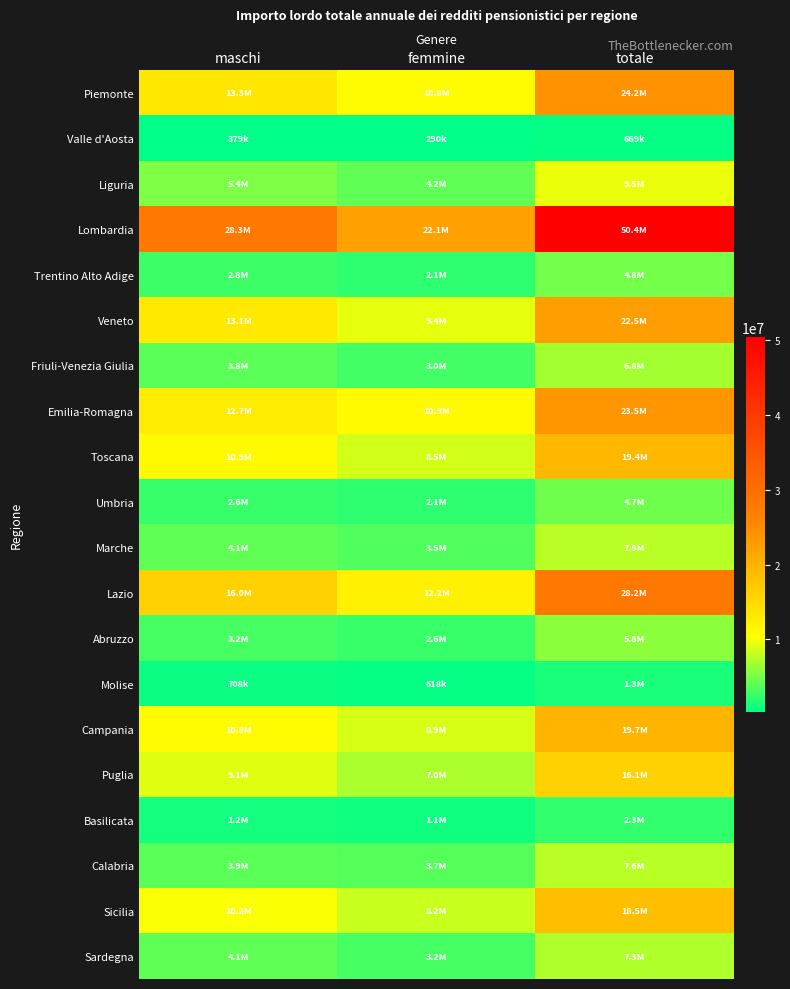

What is the spread (max minus min) of values at maschi?

27886058